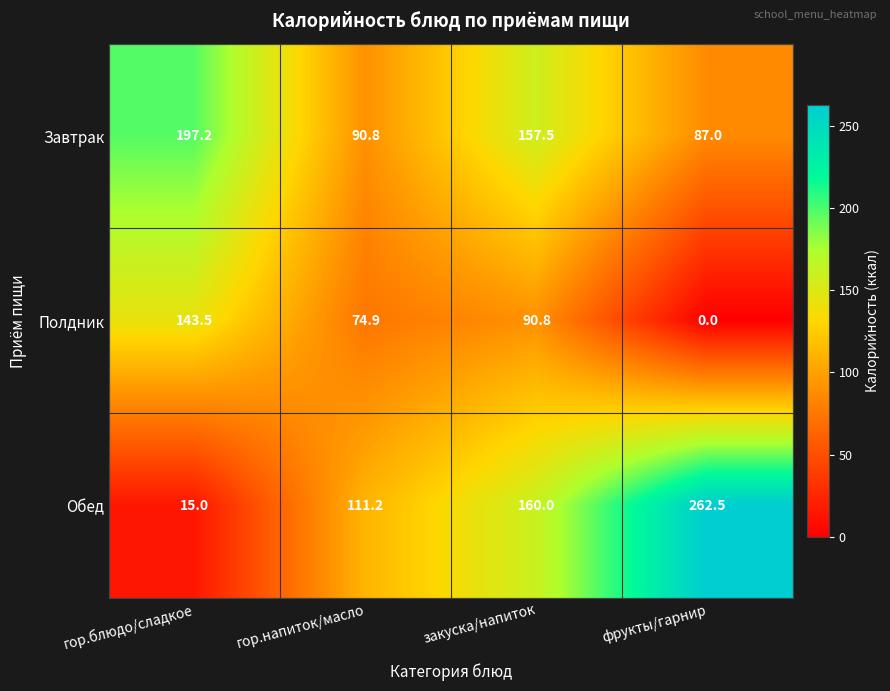

Reading left to right, extract all data points from this chart.

Завтрак: 197.2	90.8	157.5	87.0
Полдник: 143.5	74.9	90.8	0.0
Обед: 15.0	111.2	160.0	262.5